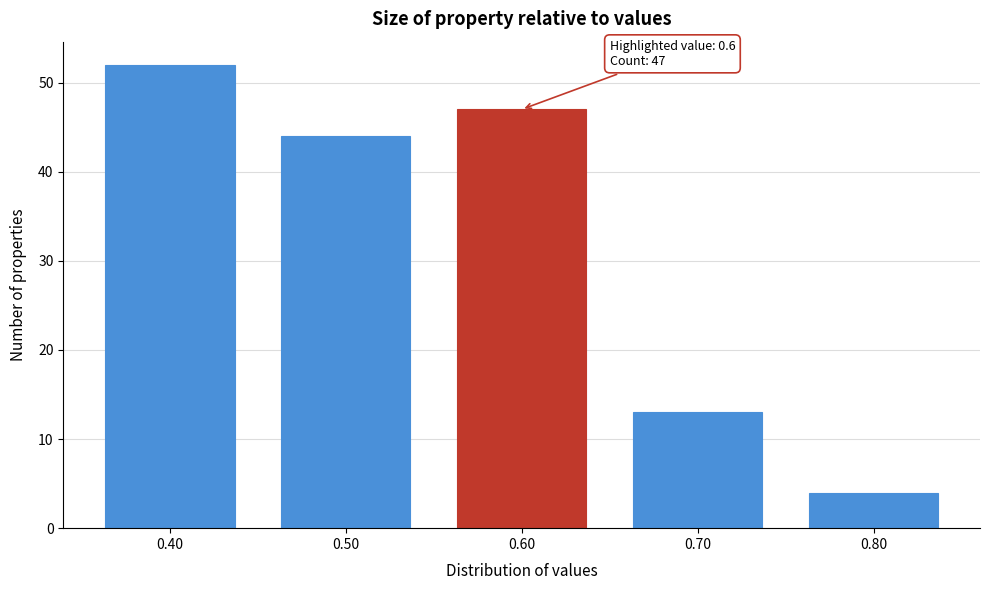

Which range on the x-axis has the tallest bar?

0.35 to 0.45